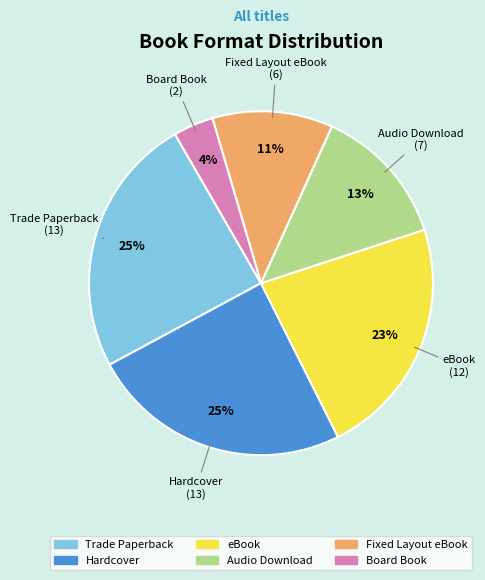

How many slices are in this pie chart?

6